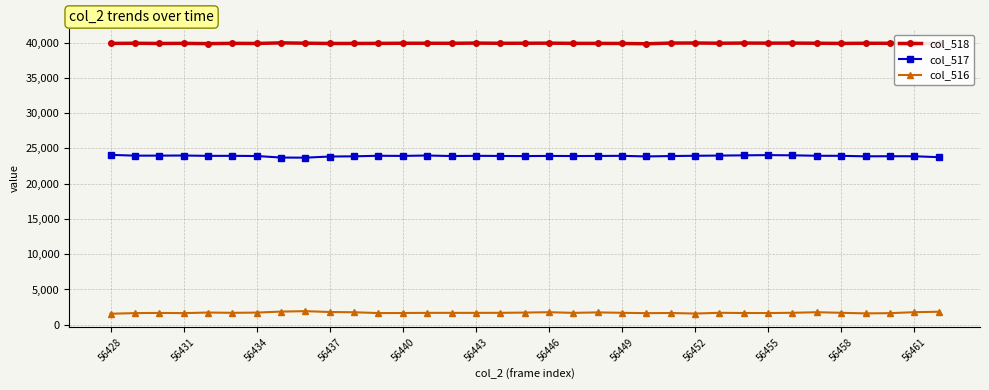

Rank the series by their average value, from lowest to highest.

col_516, col_517, col_518